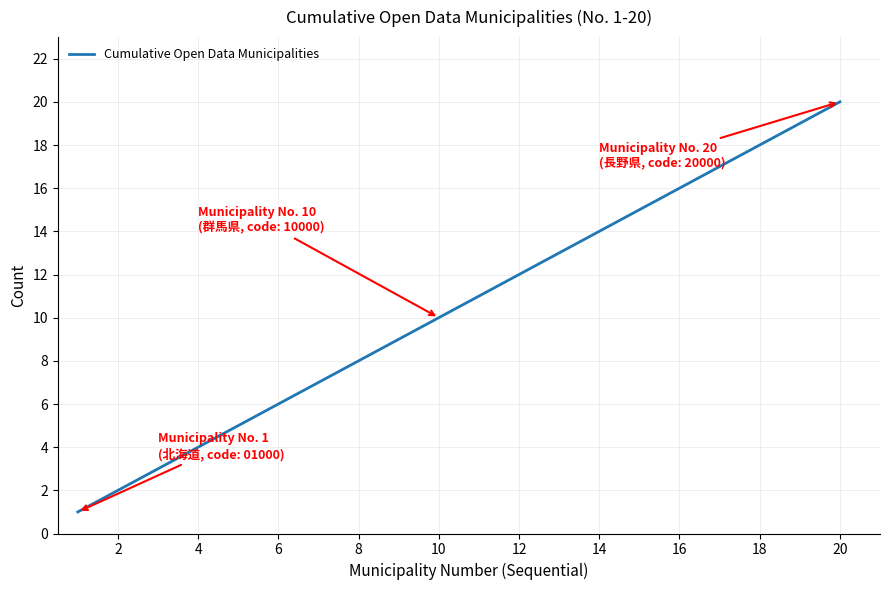

Is this an area chart (filled region under the line)?

No